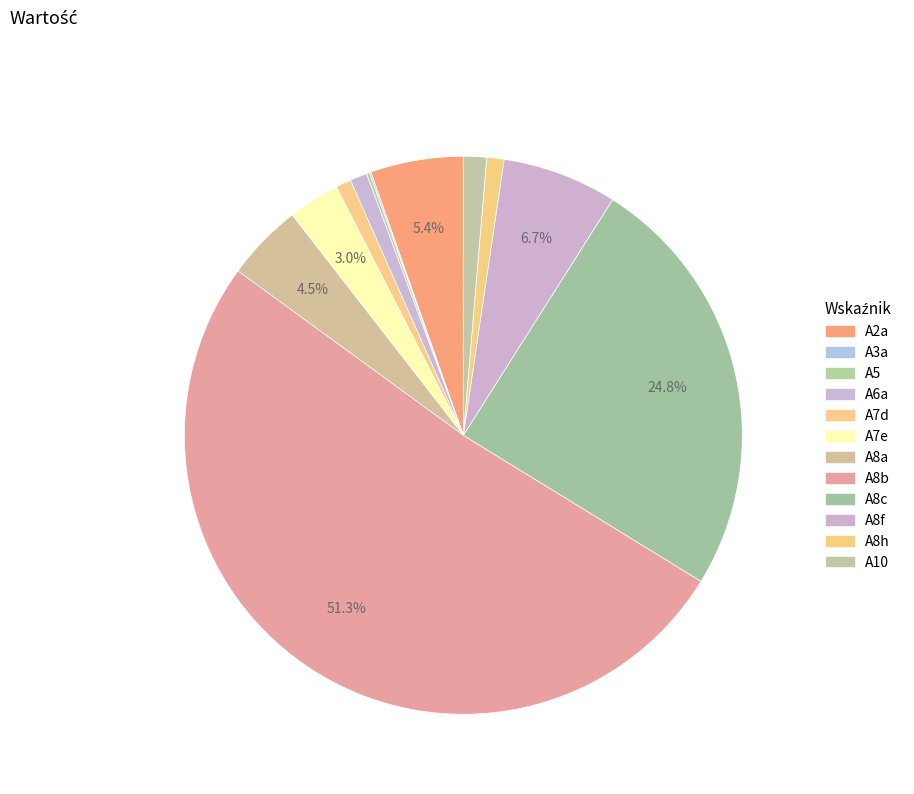

True or false: A8b accounts for 66% of the total.

False